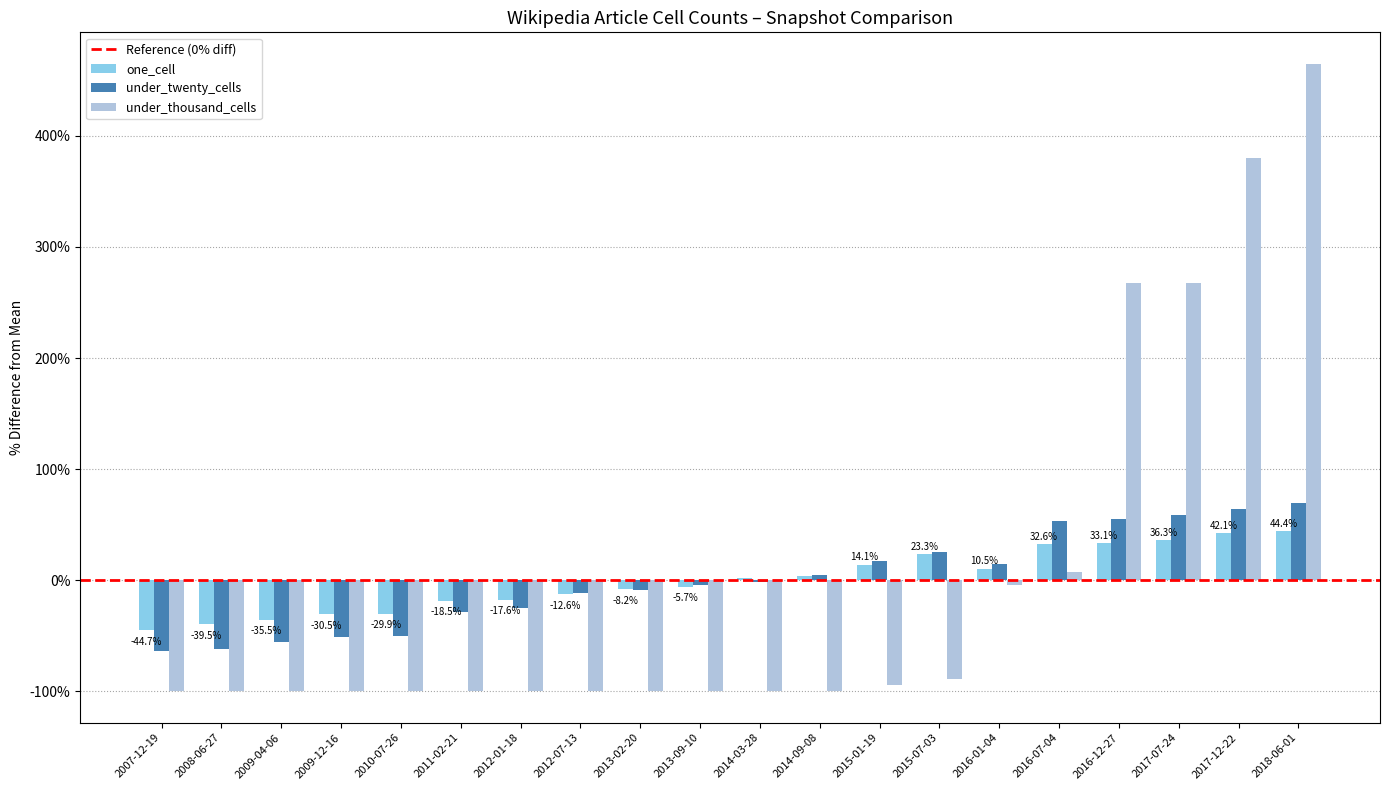

Is the value of under_thousand_cells at 2009-04-06 greater than the value of one_cell at 2013-09-10?

No